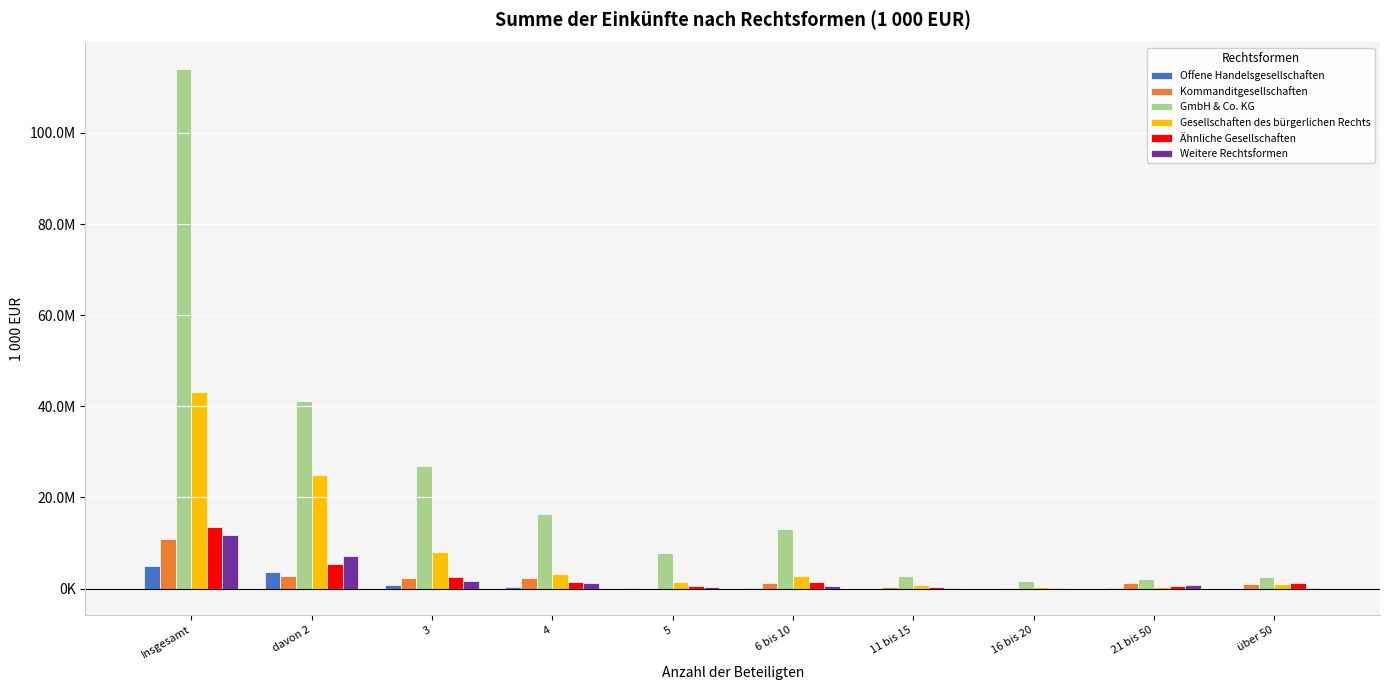

What are all the series names shown in the legend?

Offene Handelsgesellschaften, Kommanditgesellschaften, GmbH & Co. KG, Gesellschaften des bürgerlichen Rechts, Ähnliche Gesellschaften, Weitere Rechtsformen